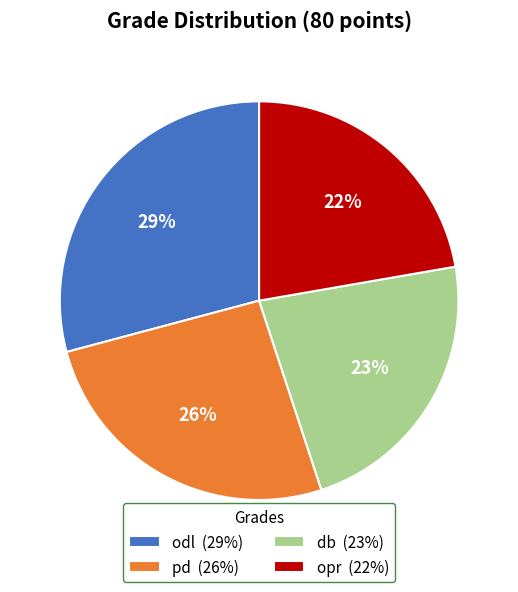

To the nearest percent, what is the average slice percentage?

25%